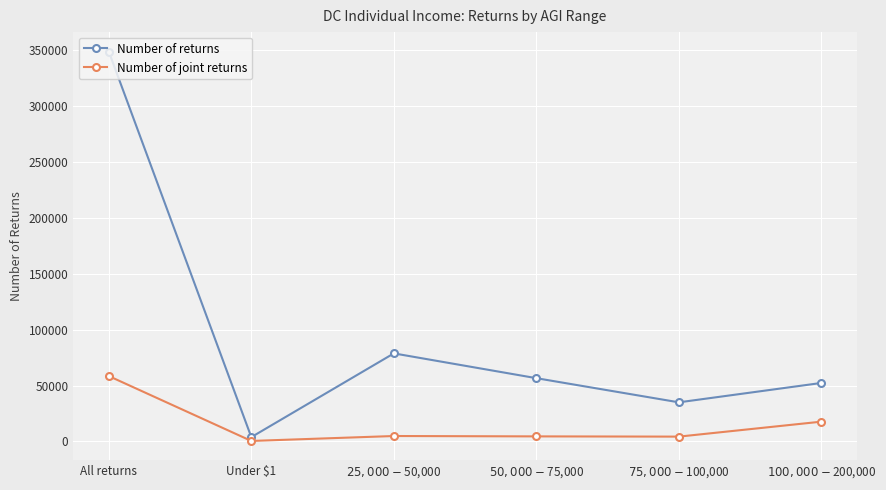

What is the value of the Number of joint returns point at the 1st from the left?

58440